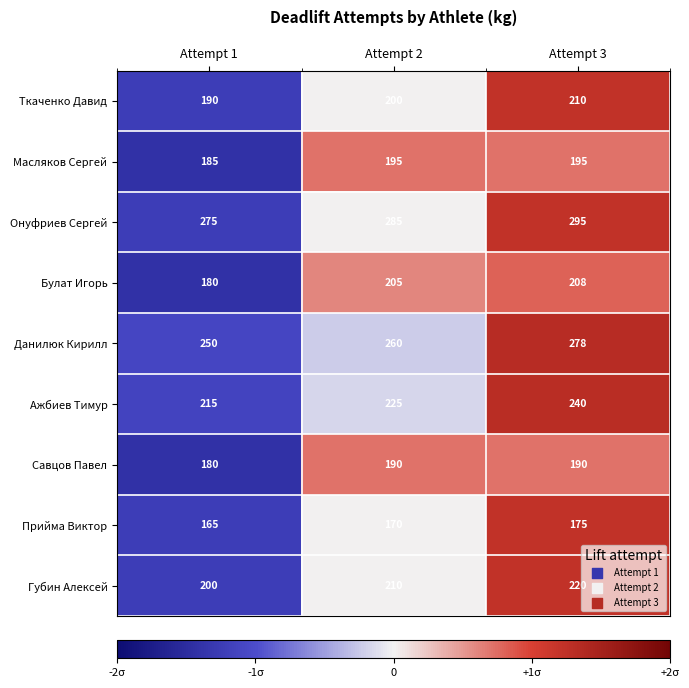

At Attempt 2, list the series in order from smallest to largest.

Прийма Виктор, Савцов Павел, Масляков Сергей, Ткаченко Давид, Булат Игорь, Губин Алексей, Ажбиев Тимур, Данилюк Кирилл, Онуфриев Сергей